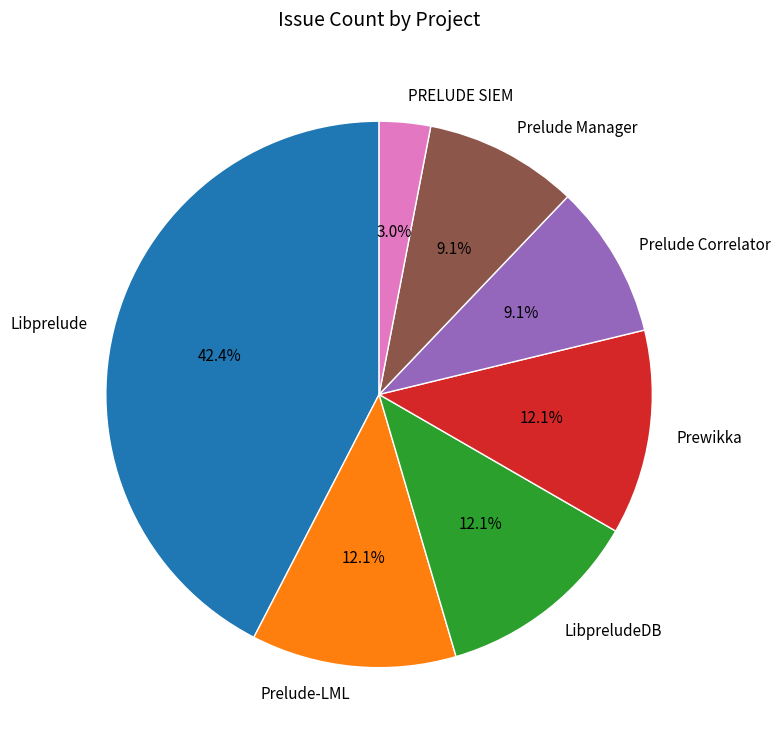

What portion of the pie excludes Prelude Manager?

90.9%